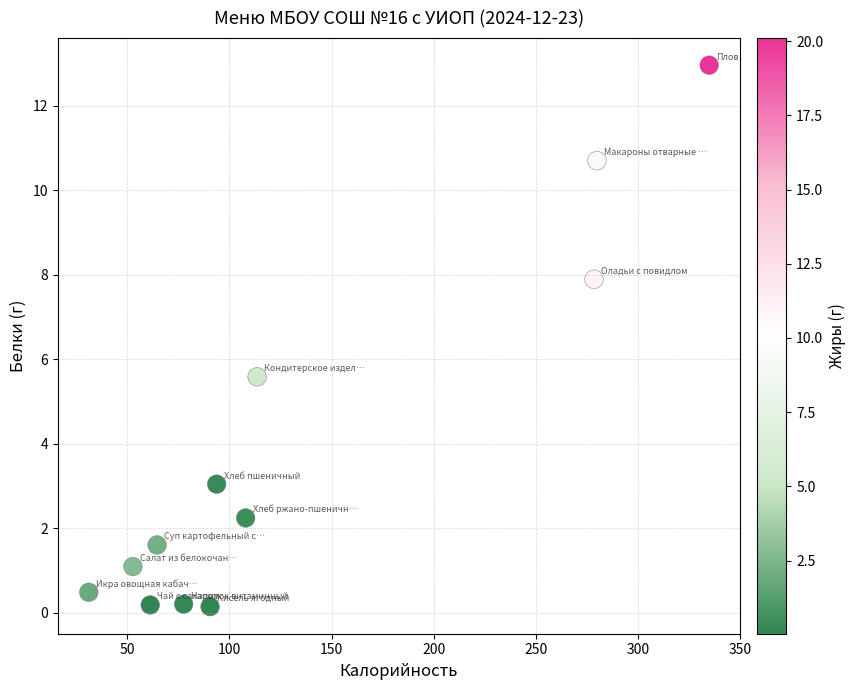

What Y value in the scatter plot is closest to 6?

5.6